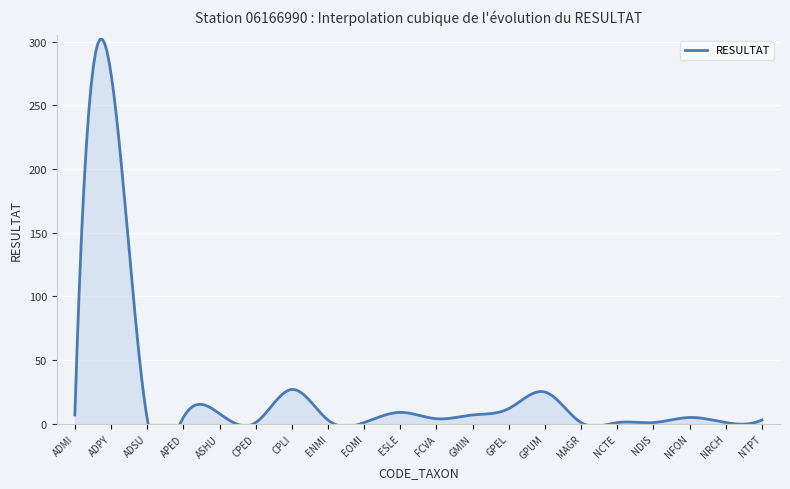

What is the difference between the values at ADMI and FCVA?

3